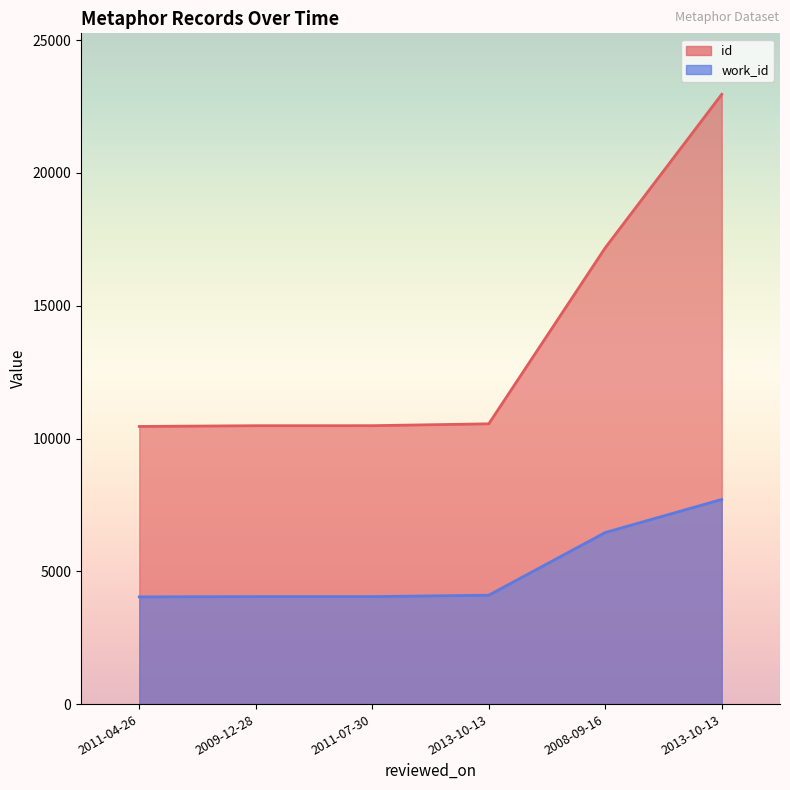

How many lines are shown in the chart?

2